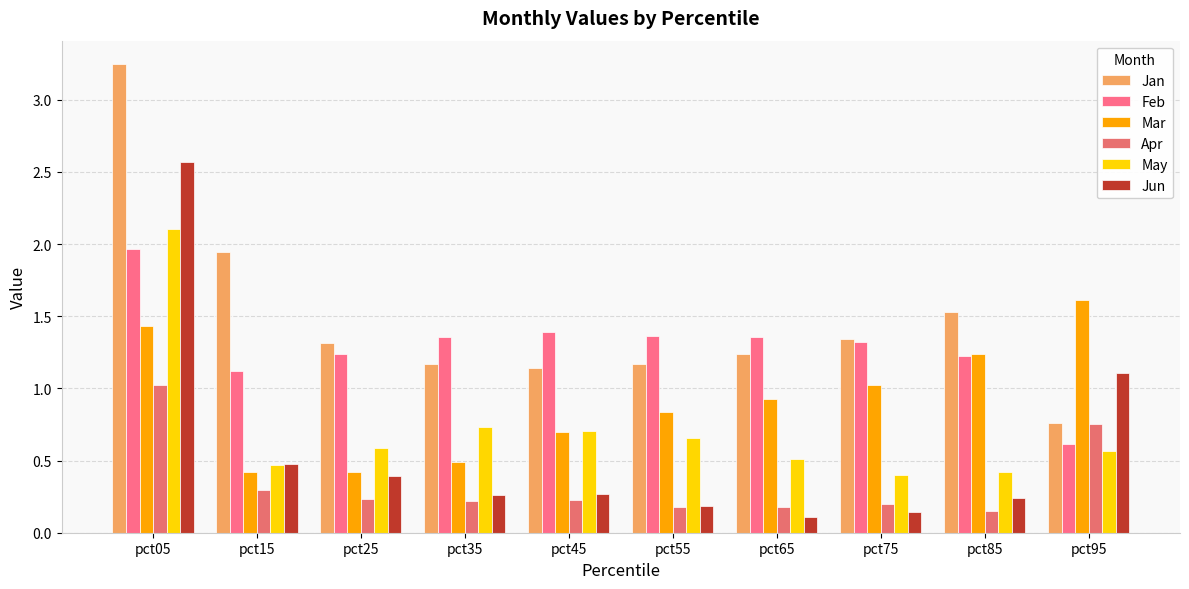

Which series has the largest range (max minus min)?

Jan